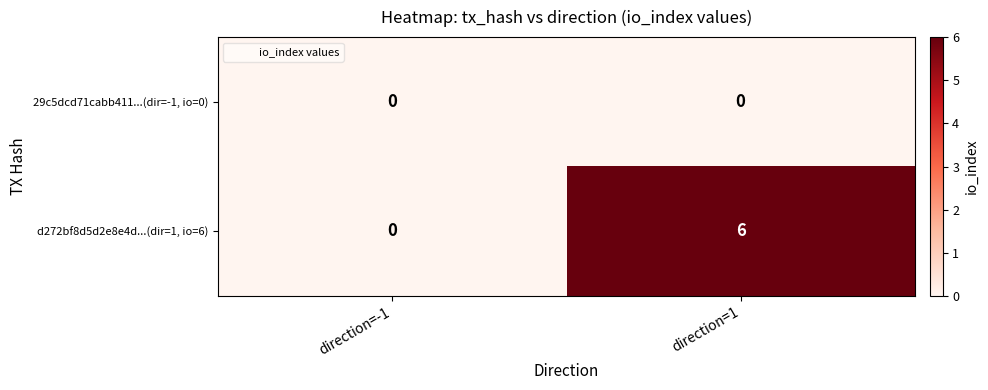

Where is d272bf8d5d2e8e4d...(dir=1, io=6) nearest to the value 3?

direction=-1